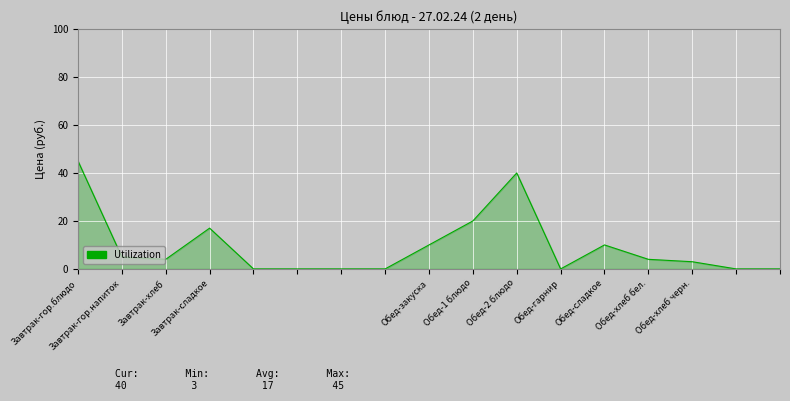

What is the difference between the maximum and minimum values?

45